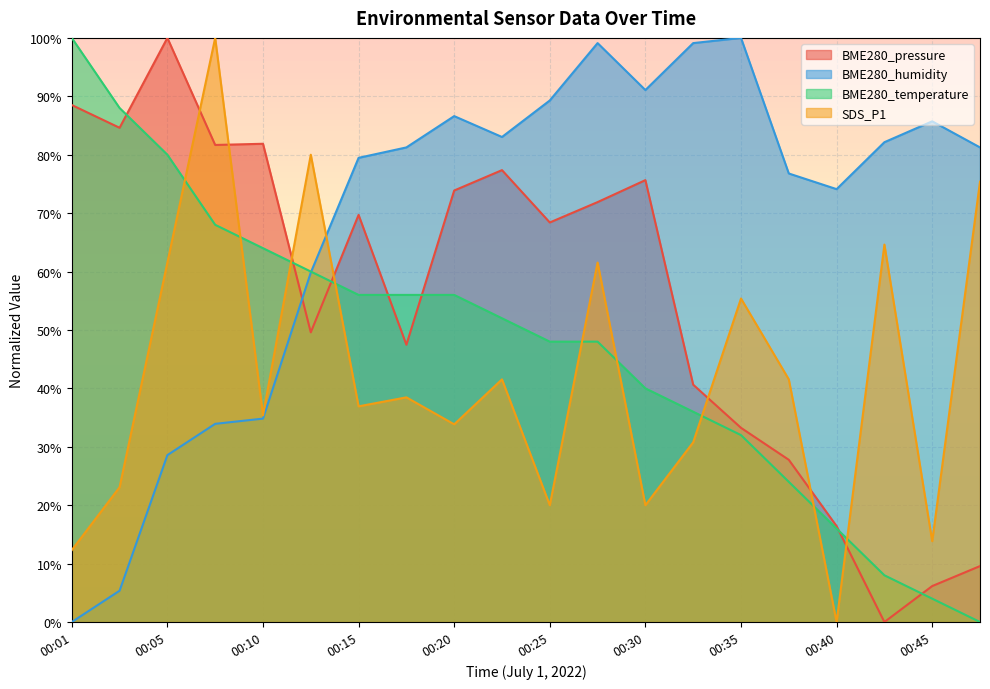

List the labels in order of BME280_temperature value, largest first.

00:01, 00:03, 00:05, 00:08, 00:10, 00:13, 00:15, 00:18, 00:20, 00:23, 00:25, 00:27, 00:30, 00:32, 00:35, 00:37, 00:40, 00:42, 00:45, 00:47